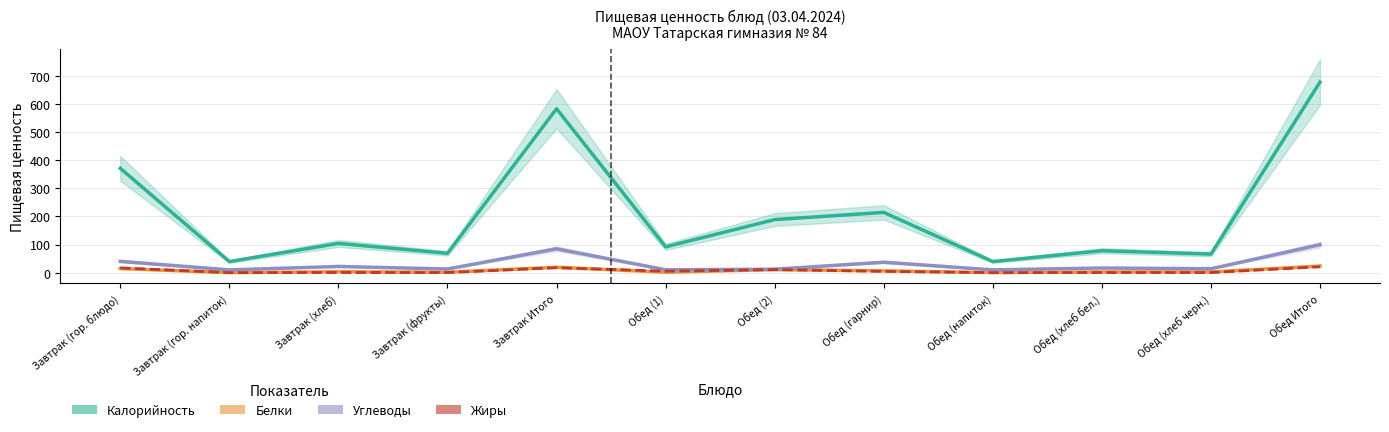

The Белки series shows 16.2 at Обед (2). True or false?

False